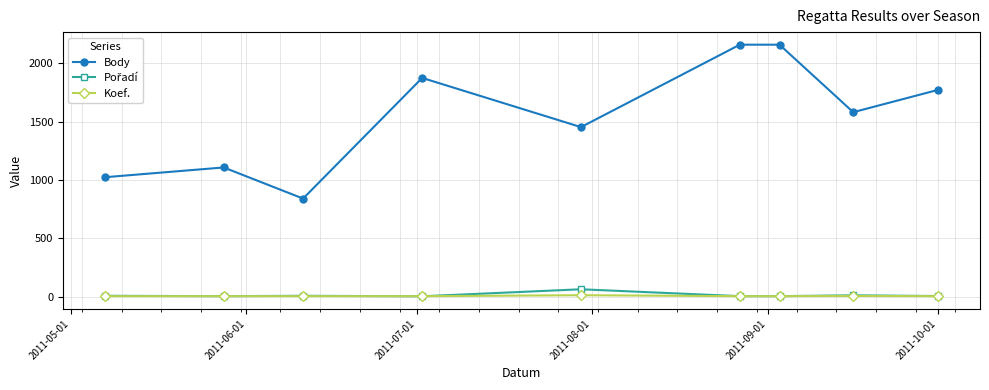

How many data points does each series have?

9